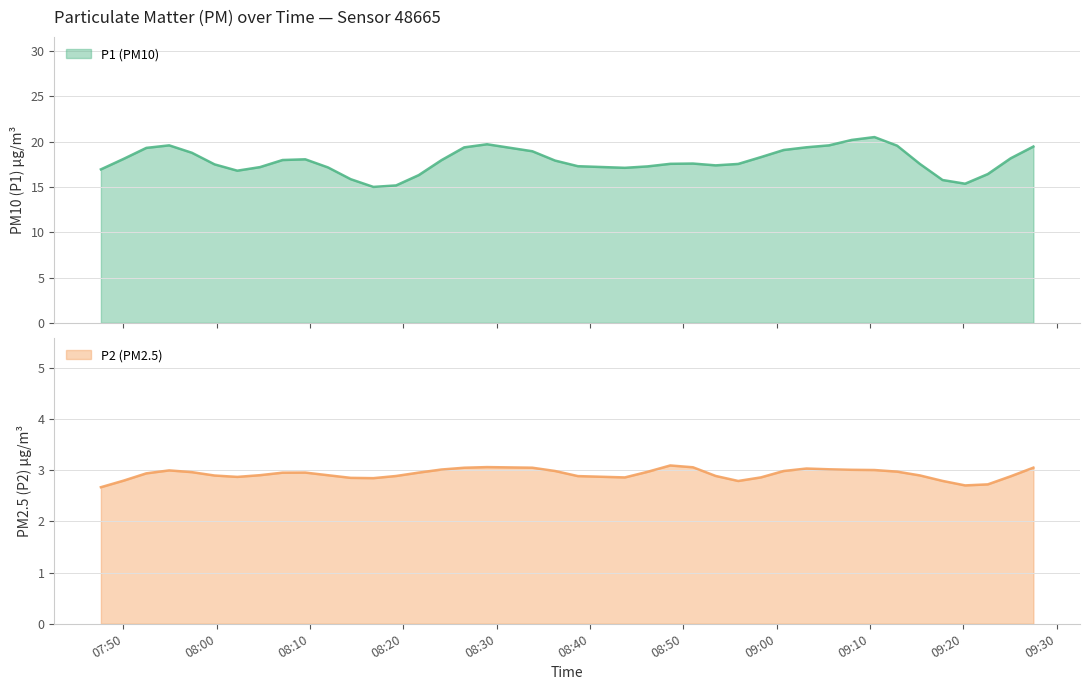

What are all the series names shown in the legend?

P1, P2